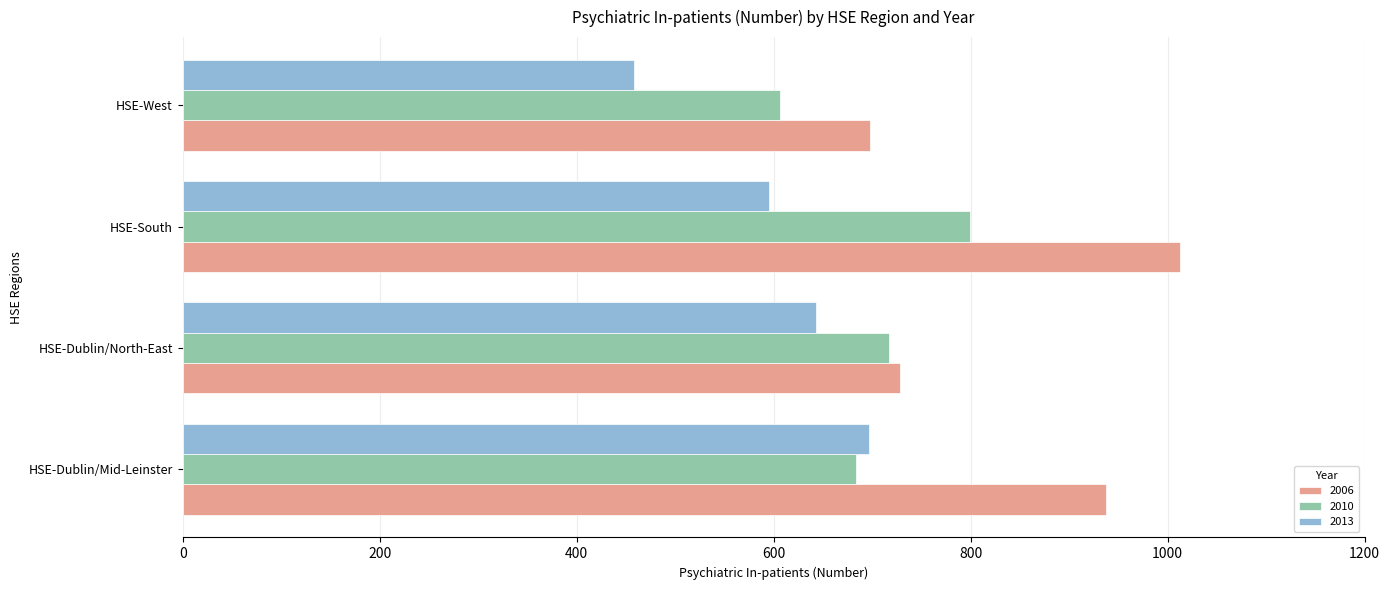

Is it true that 2006 equals 698 at HSE-West?

True